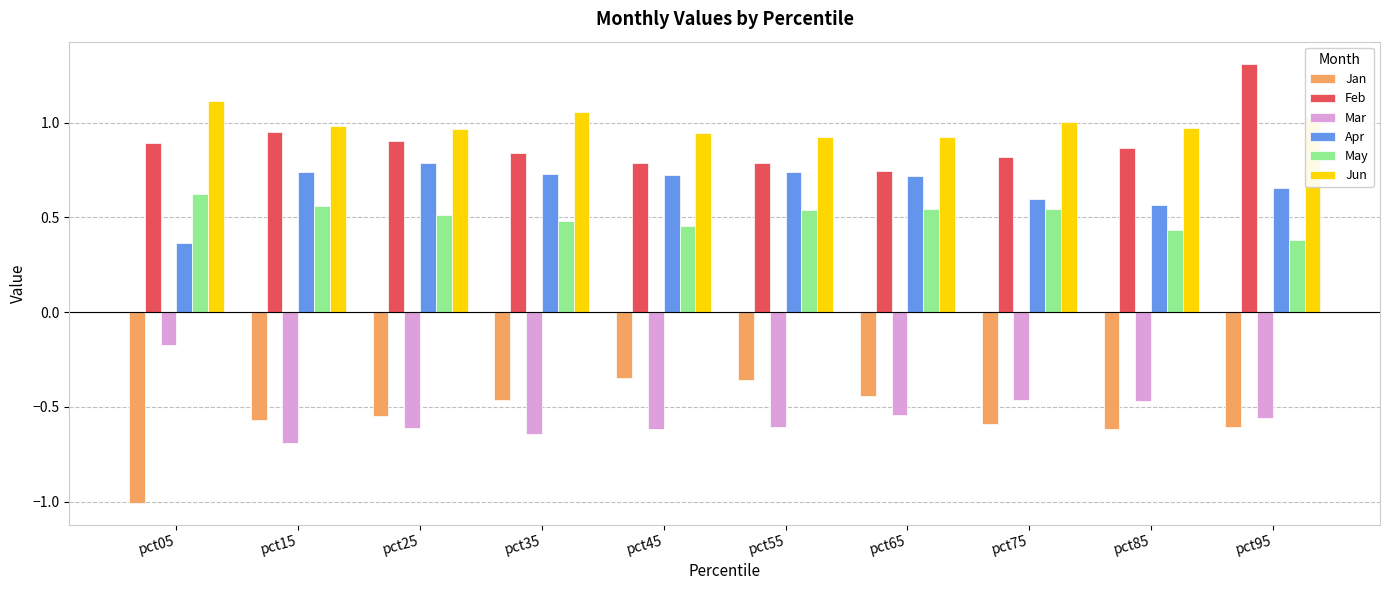

At how many categories does at least one series exceed 0?

10